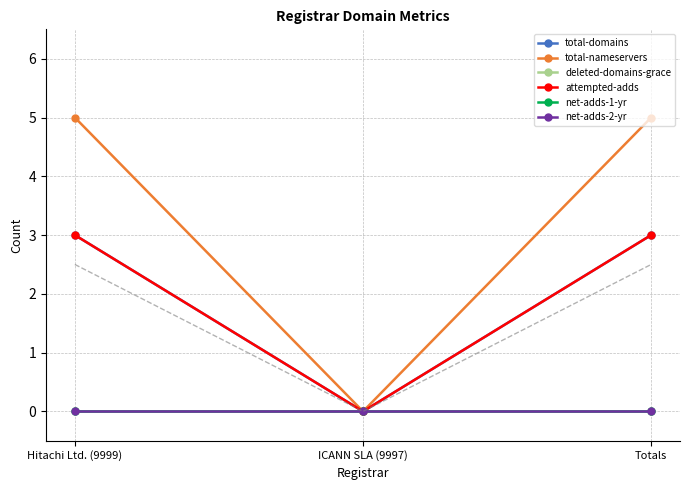

What is the spread (max minus min) of values at Totals?

5